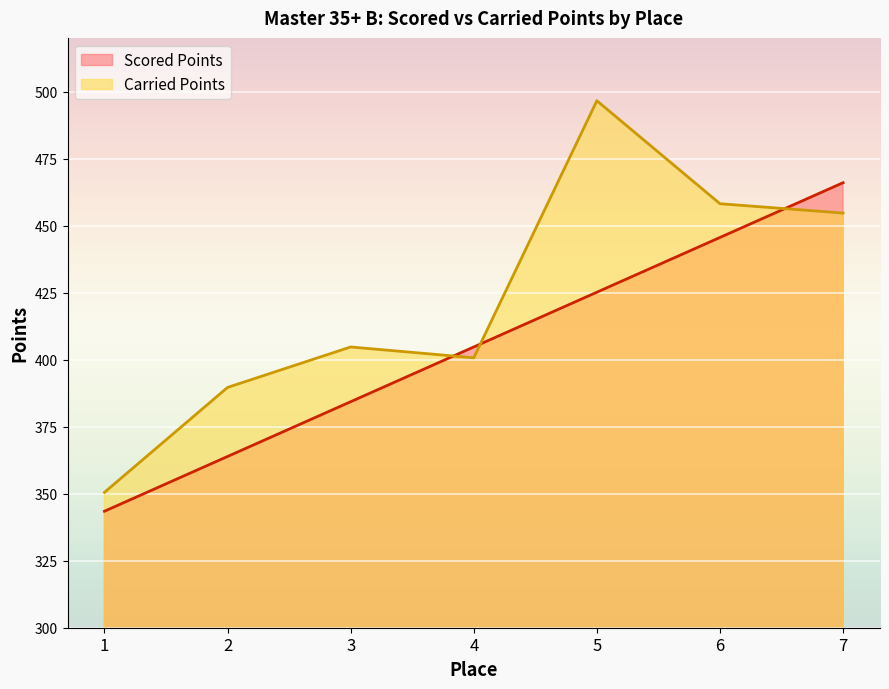

Which series has the largest total across all categories?

Carried Points